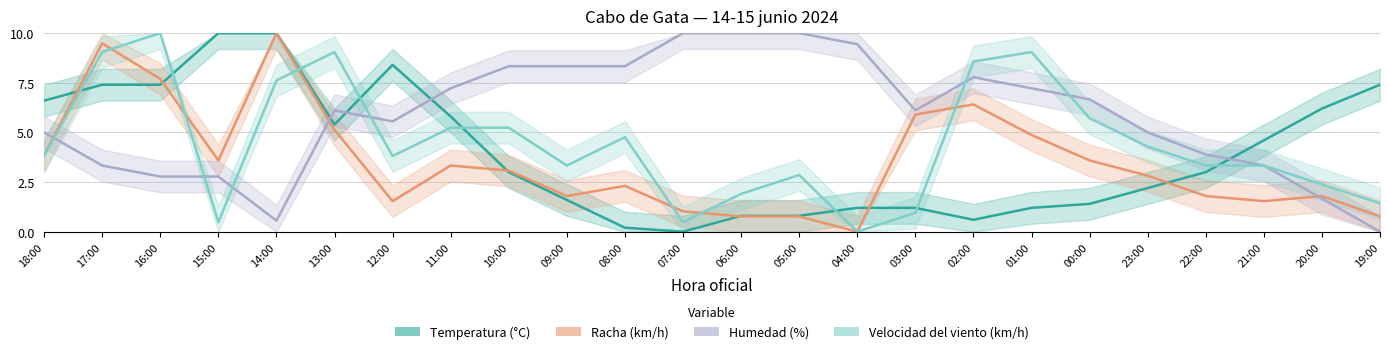

What is the maximum value for Temperatura (°C)?

10.0